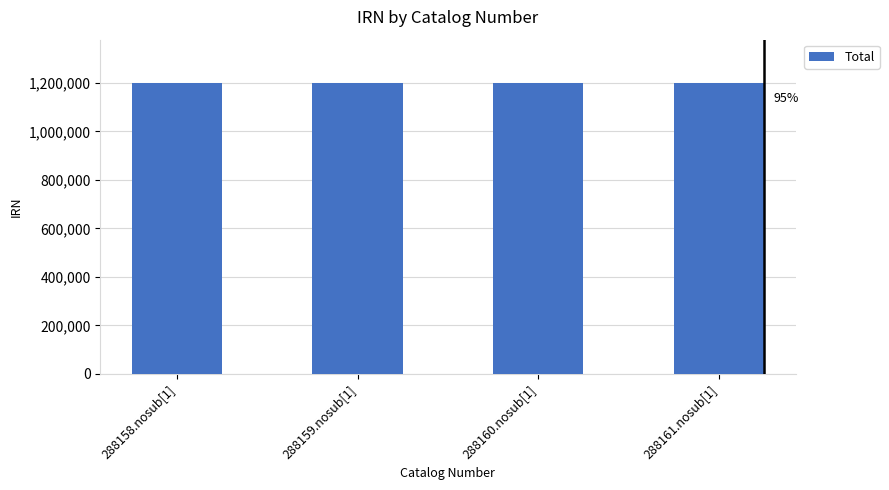

What is the difference between the maximum and minimum values?

3